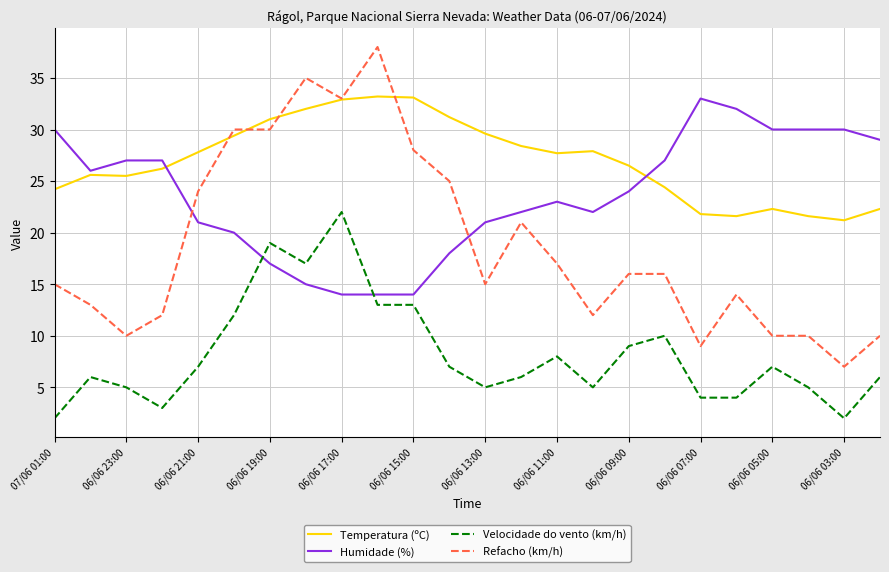

How many distinct data groups are displayed?

4